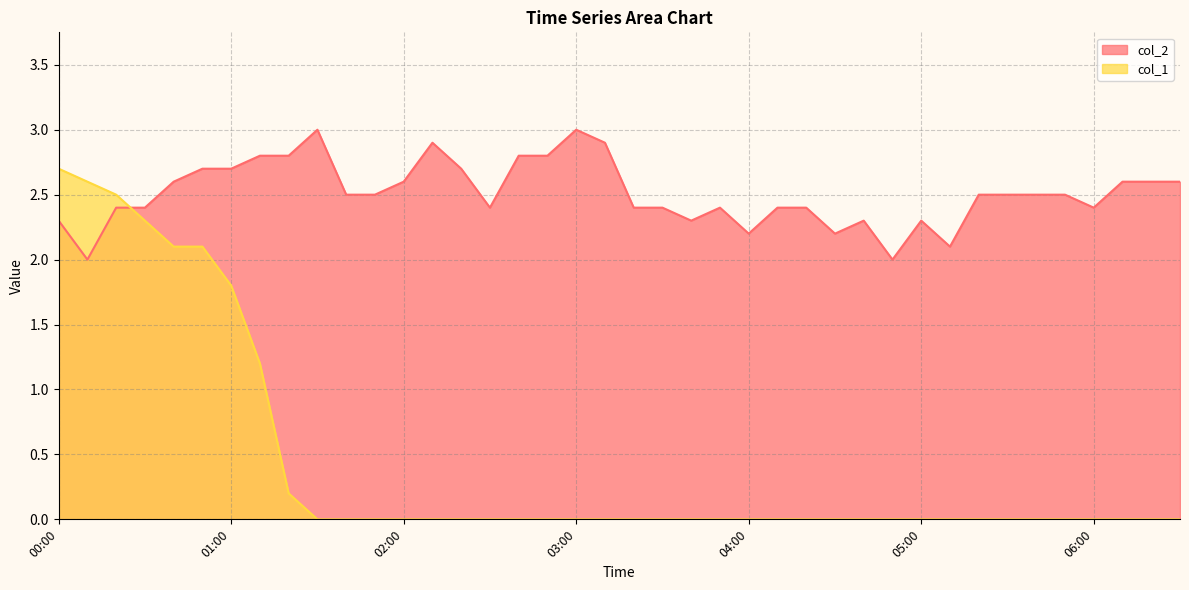

How many categories are shown in the chart?

40